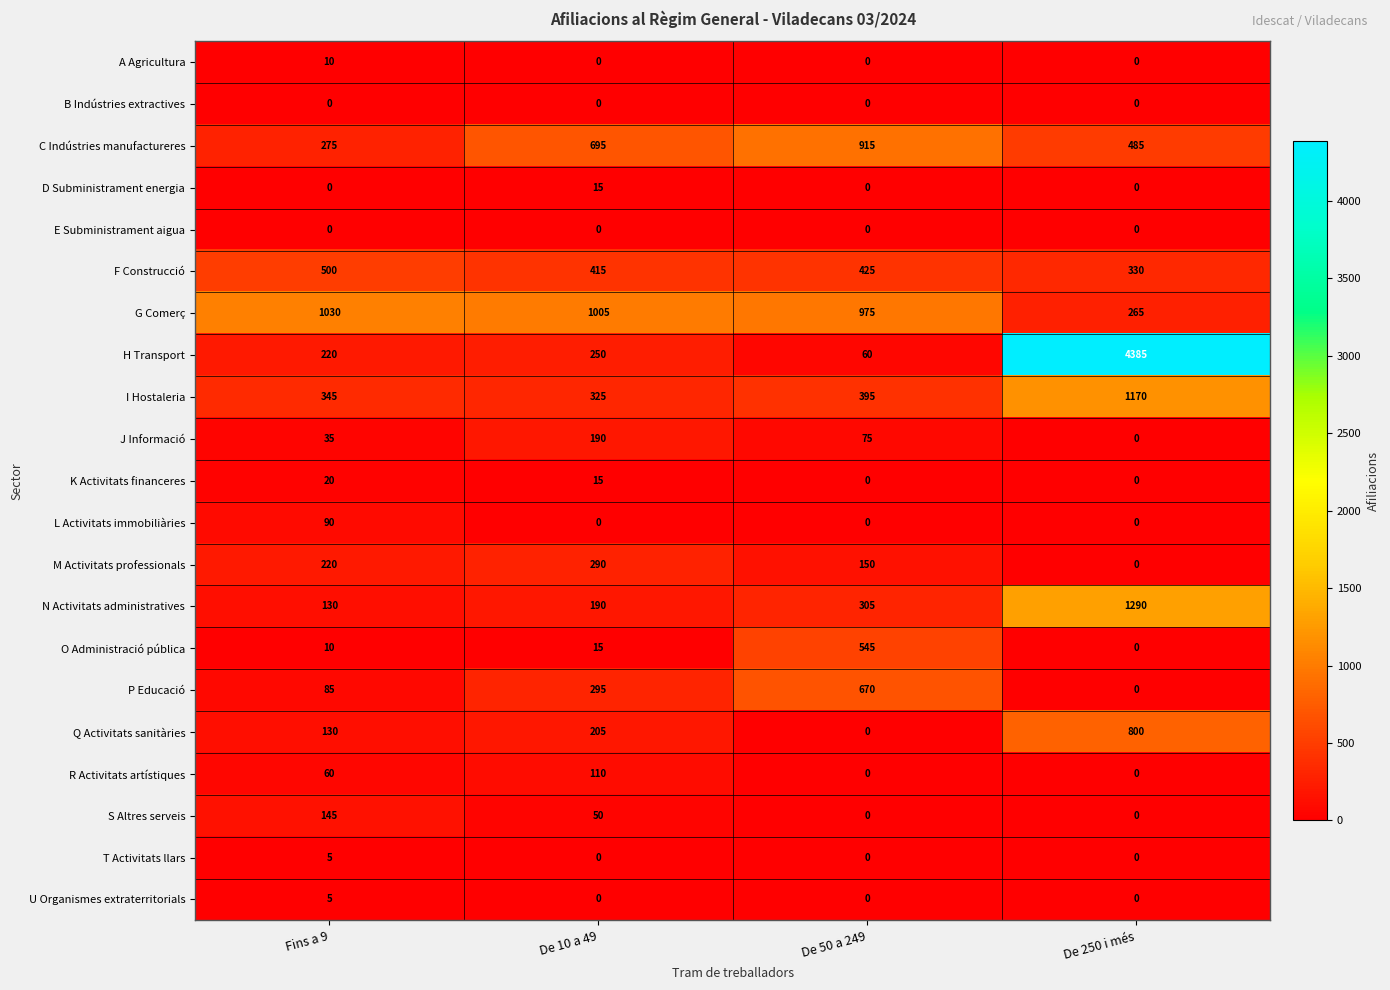

Rank the categories by P Educació value from highest to lowest.

De 50 a 249, De 10 a 49, Fins a 9, De 250 i més